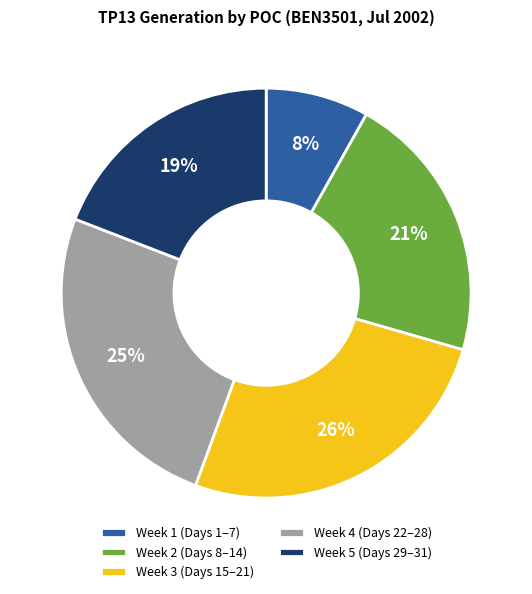

Which has a higher value, Week 3 (Days 15–21) or Week 5 (Days 29–31)?

Week 3 (Days 15–21)